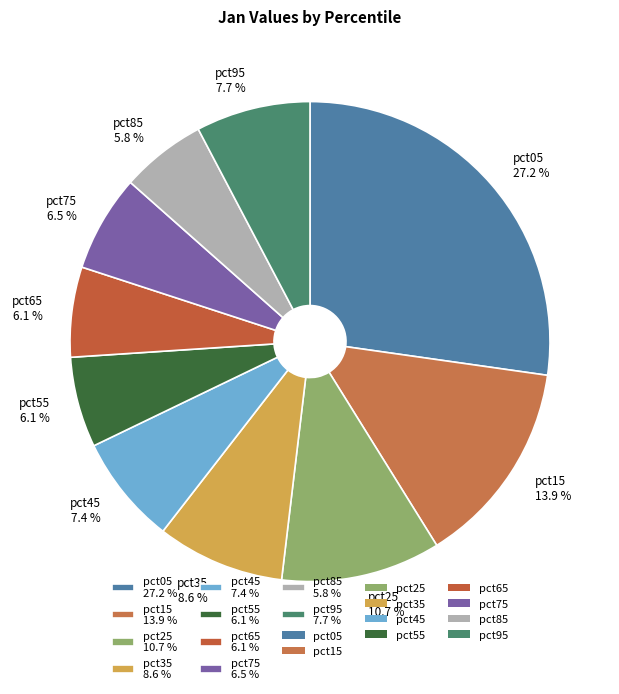

How many slices are in this pie chart?

10